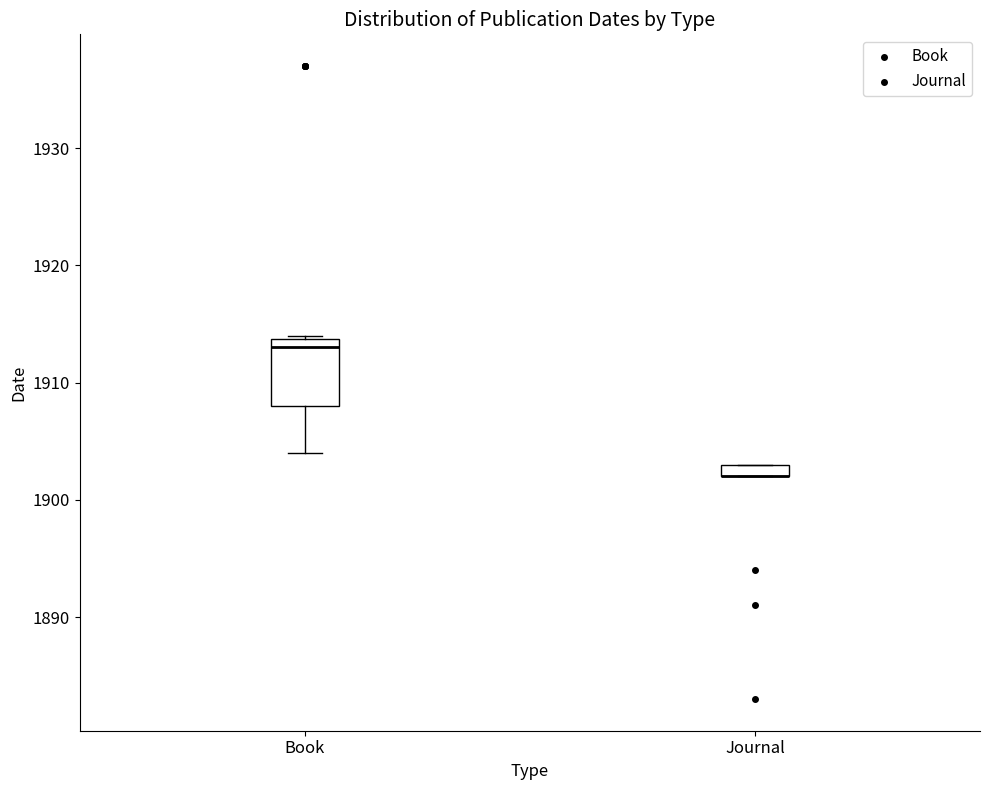

Where is the lower edge of the box for Journal on the y-axis? The values are not printed on the chart, so give them approximately, as read against the axis.

1902